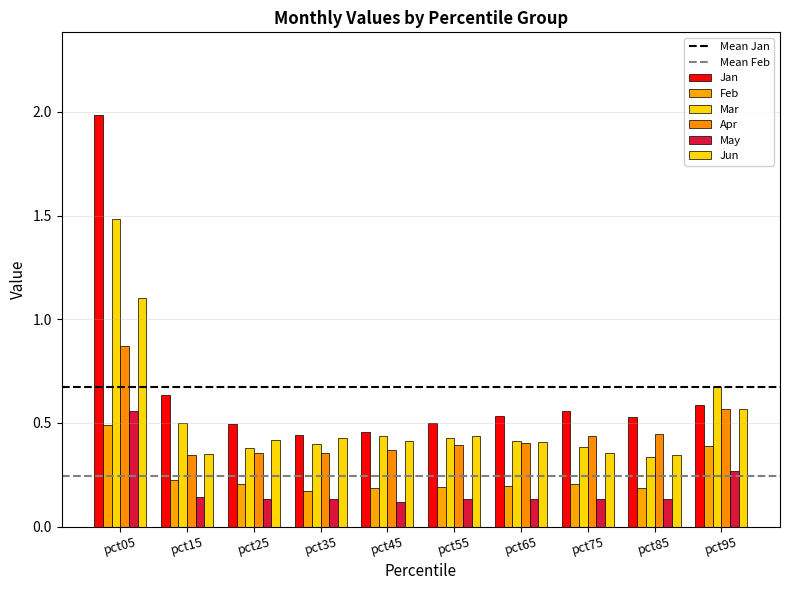

What is the maximum value shown in the chart?

2.0